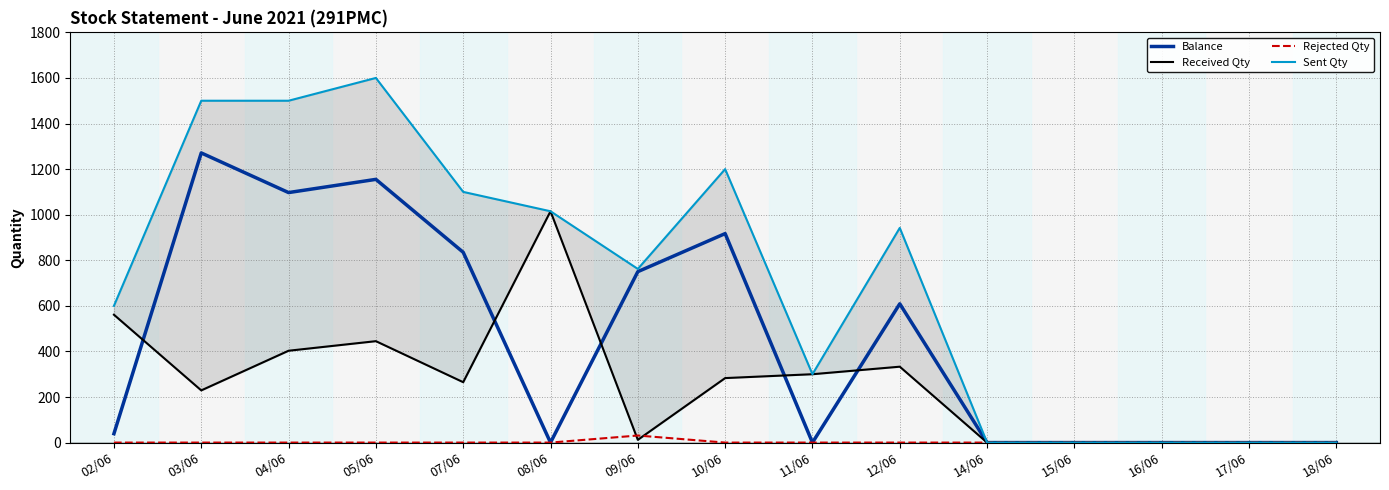

Reading left to right, list all the values displayed in this chart.

Balance: 39	1271	1097	1155	835	0	750	917	0	609	0	0	0	0	0
Received Qty: 561	229	403	445	265	1015	12	283	300	333	0	0	0	0	0
Rejected Qty: 0	0	0	0	0	0	31	0	0	0	0	0	0	0	0
Sent Qty: 600	1500	1500	1600	1100	1015	762	1200	300	942	0	0	0	0	0